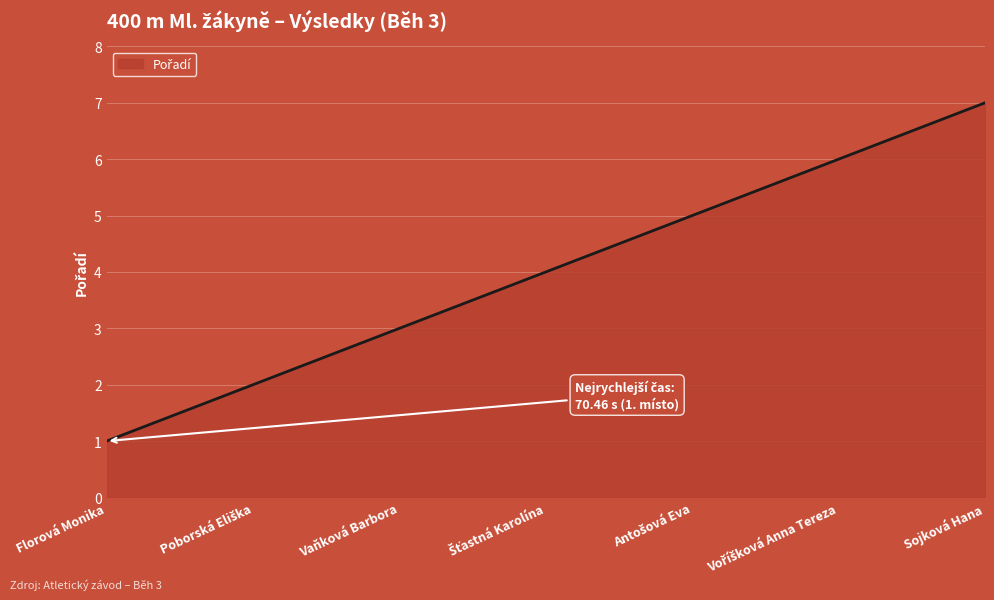

Is it true that the value at Sojková Hana is 4?

False